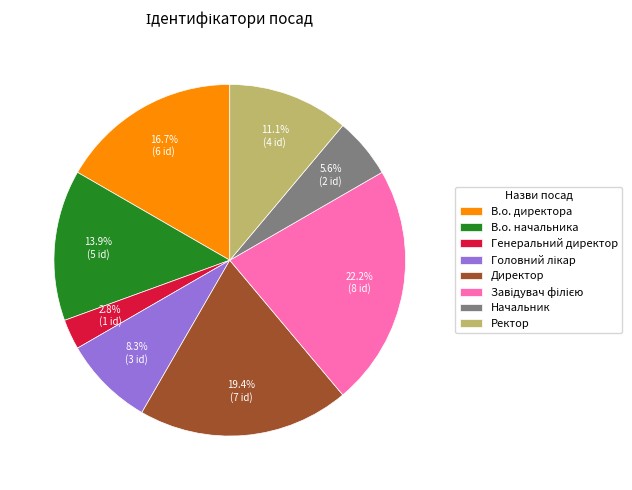

What percentage do В.о. начальника and В.о. директора together represent?

30.6%